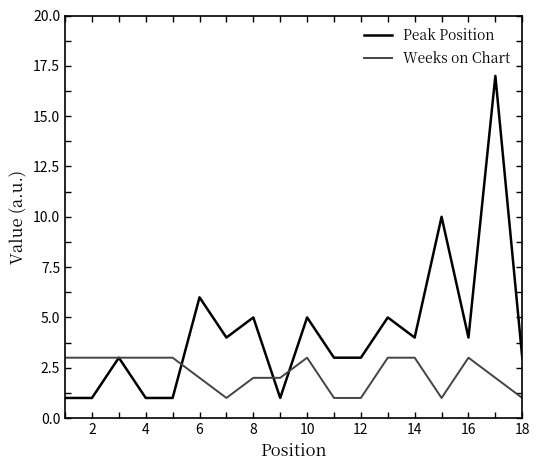

Which series has the largest range (max minus min)?

Peak Position